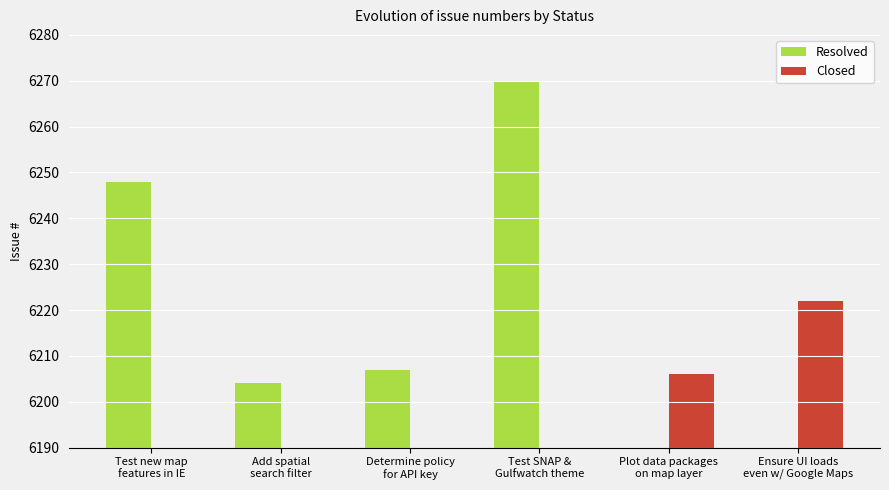

Which series has the widest spread of values?

Resolved